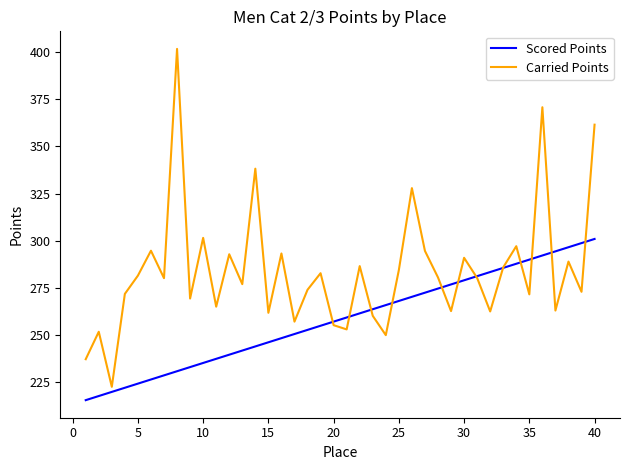

Which series has the largest total across all categories?

Carried Points